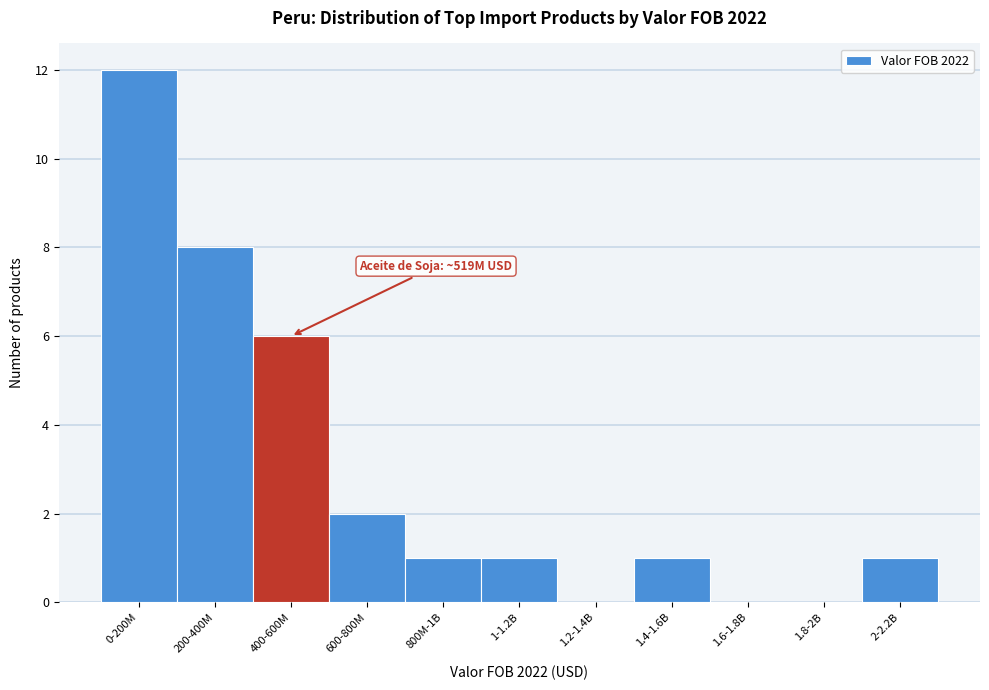

Reading right to left, extract all data points from this chart.

2-2.2B=1	1.8-2B=0	1.6-1.8B=0	1.4-1.6B=1	1.2-1.4B=0	1-1.2B=1	800M-1B=1	600-800M=2	400-600M=6	200-400M=8	0-200M=12